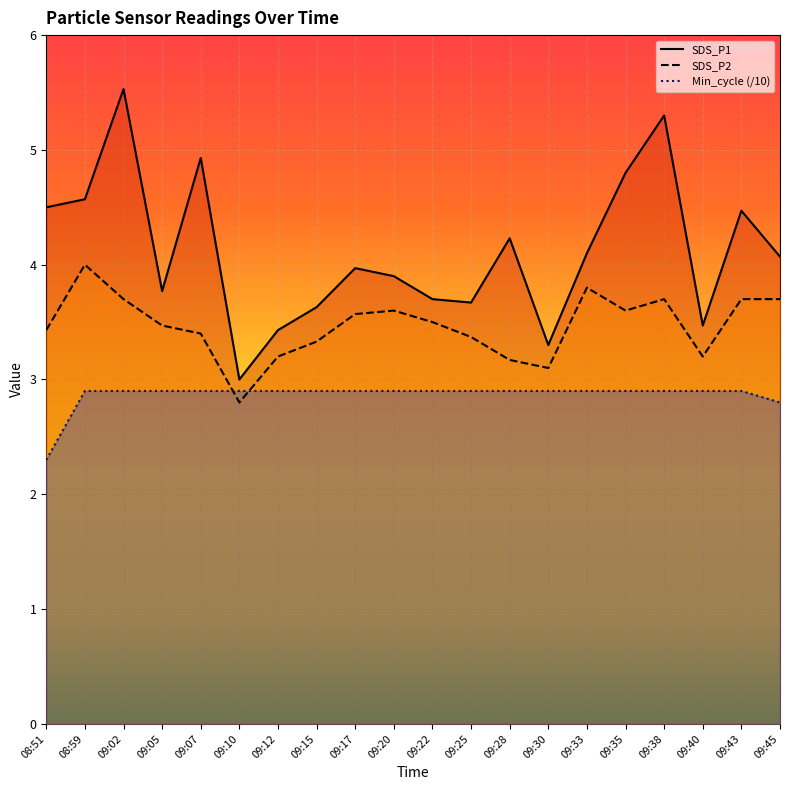

At which label does Min_cycle reach its minimum?

08:51